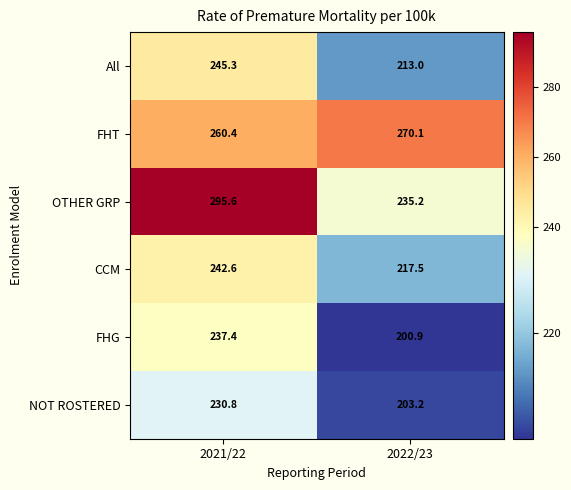

What is the spread (max minus min) of values at 2022/23?

69.2